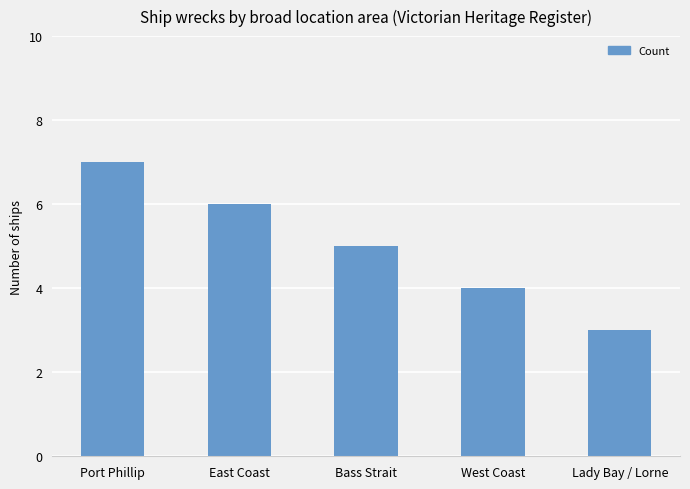

What position from the left is Bass Strait?

3